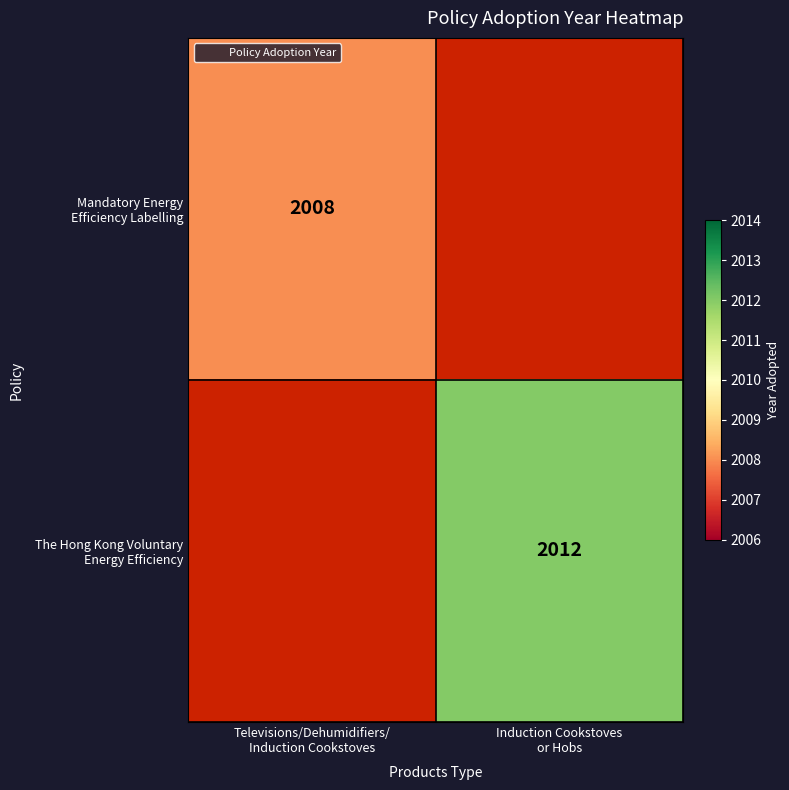

What is the greatest value displayed?

2012